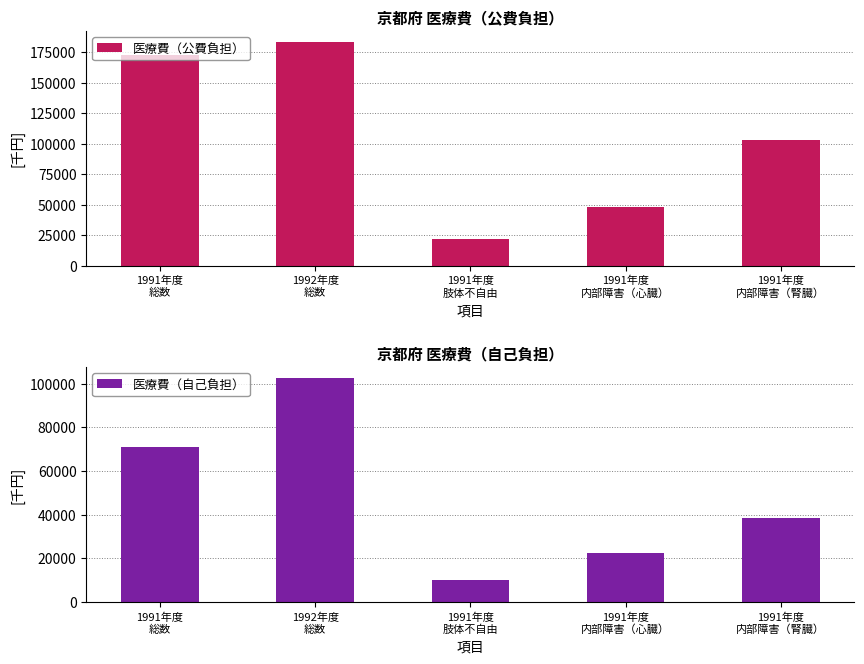

What is the total value across all series at 1991年度
内部障害（腎臓）?

141324